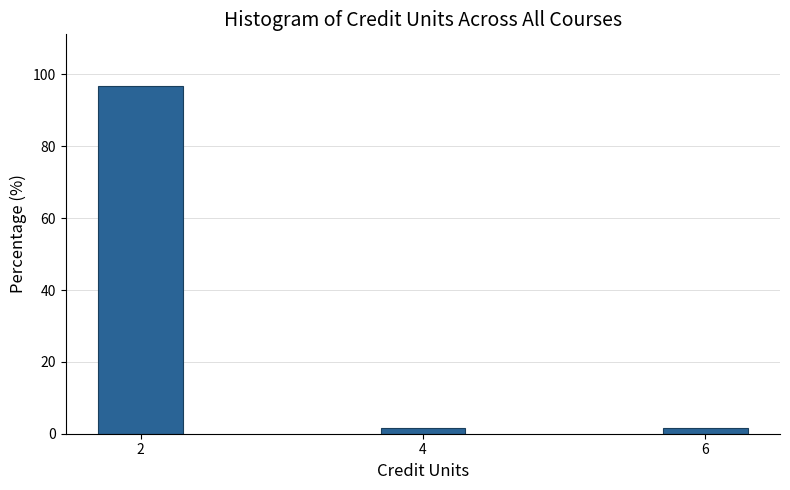

Reading left to right, list all the values displayed in this chart.

2=96.7	4=1.7	6=1.7